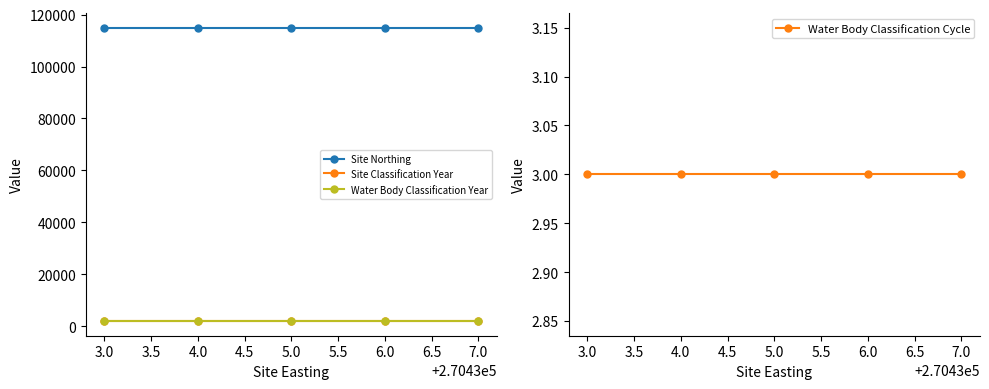

True or false: Site Classification Year has more than 0 points higher than both neighbors.

False